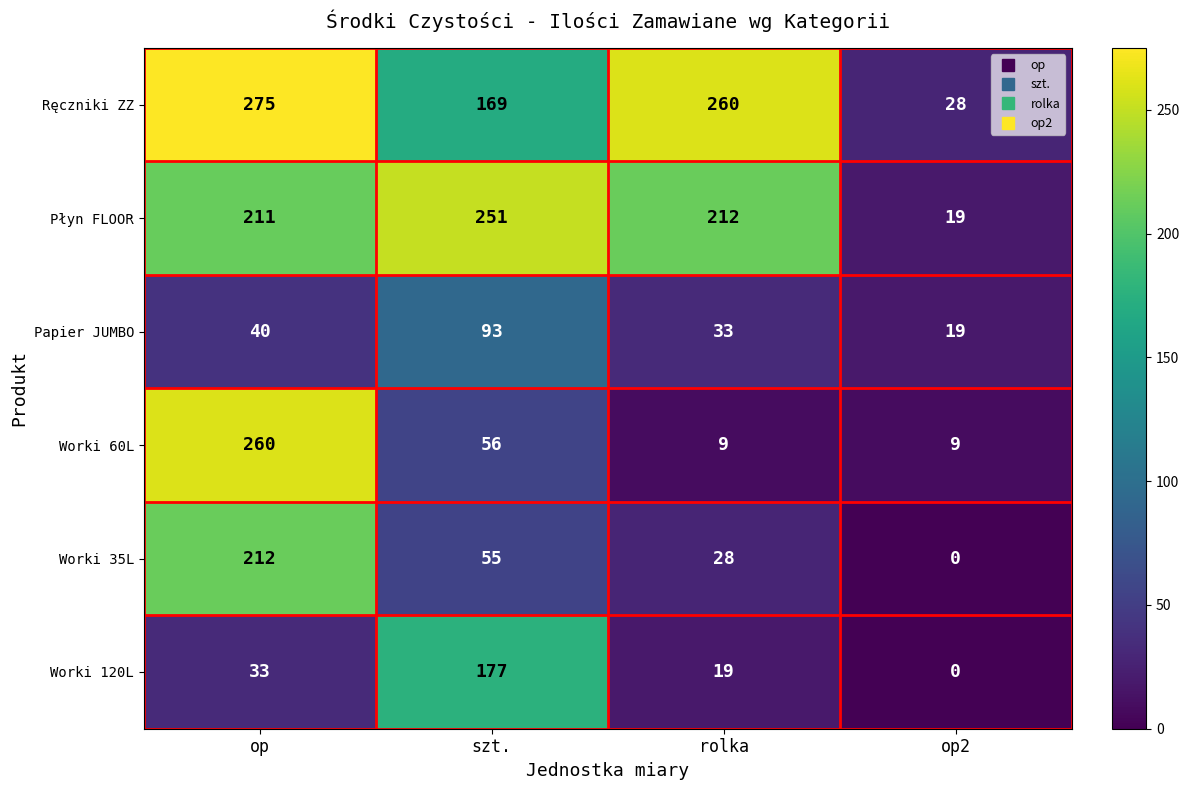

What is the difference between the highest and lowest values at op?

242